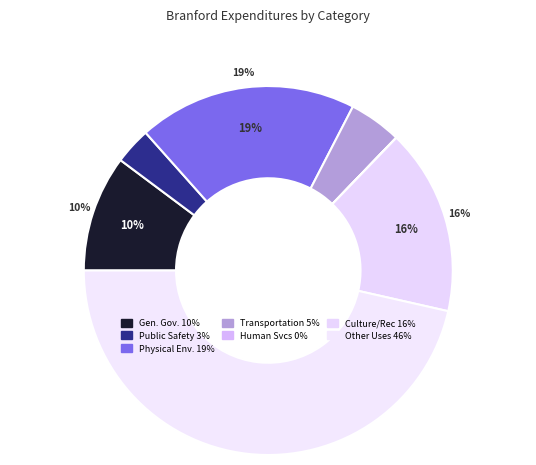

Count the number of slices in the pie.

7